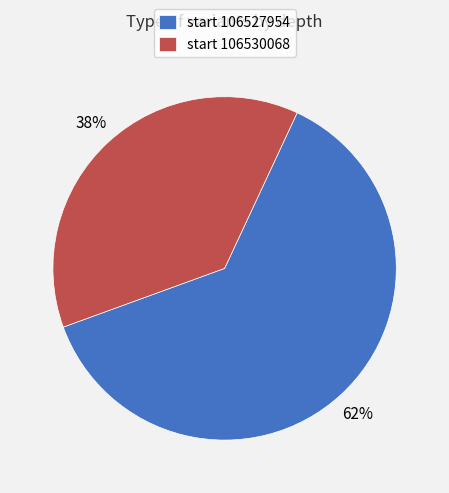

Rank the categories by value from lowest to highest.

start 106530068, start 106527954